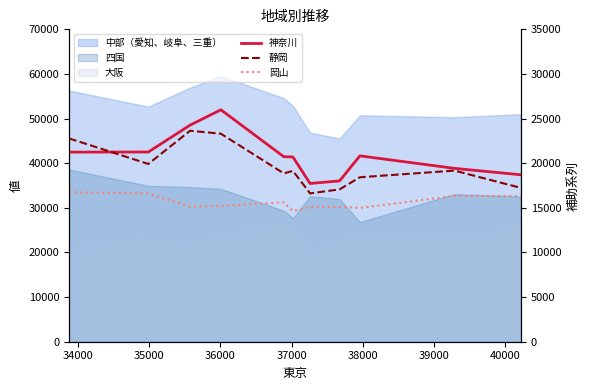

Where is the first local maximum for 神奈川?

36000